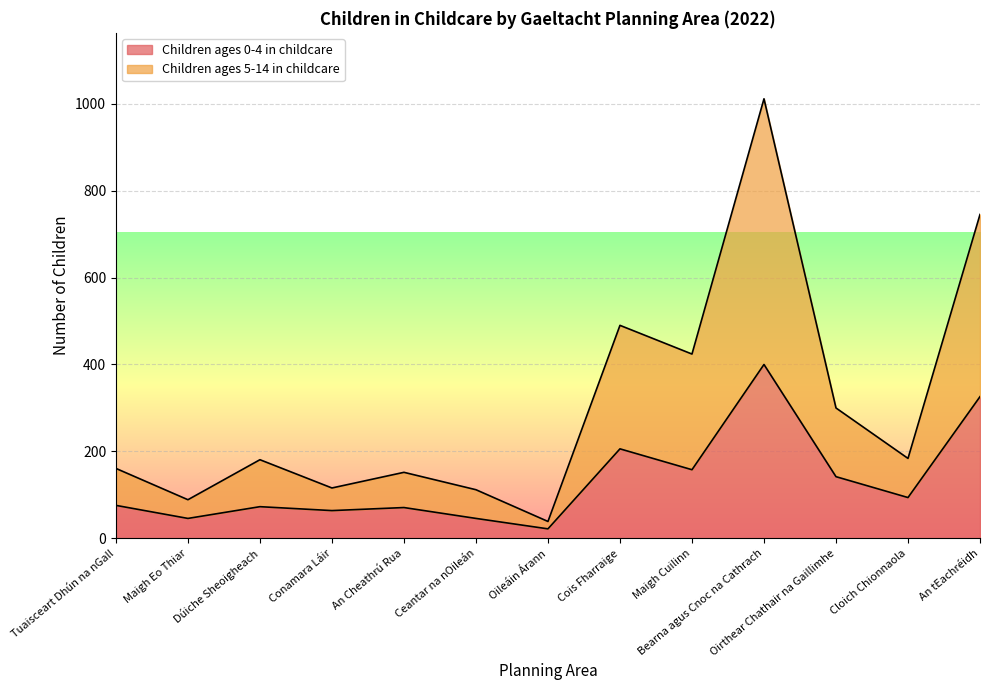

The value of Children ages 5-14 in childcare at Ceantar na nOileán is 29. True or false?

False